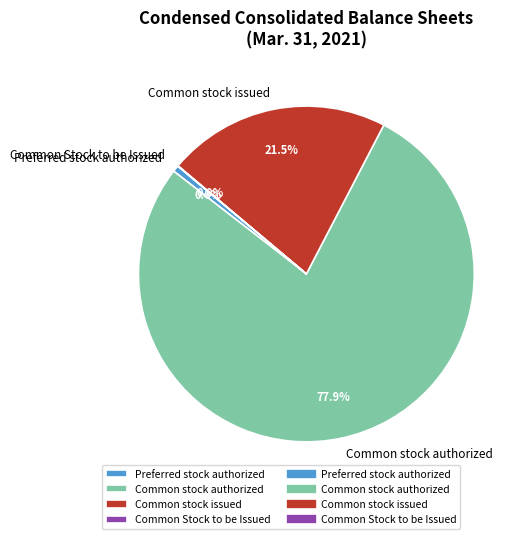

Which has a higher value, Common stock authorized or Common stock issued?

Common stock authorized